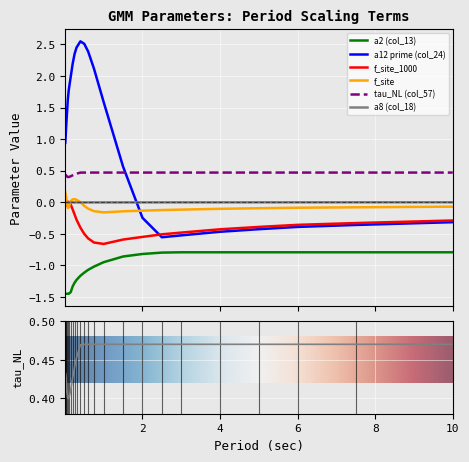

What is the value of the a2 (col_13) point at the 23rd from the left?

-0.8